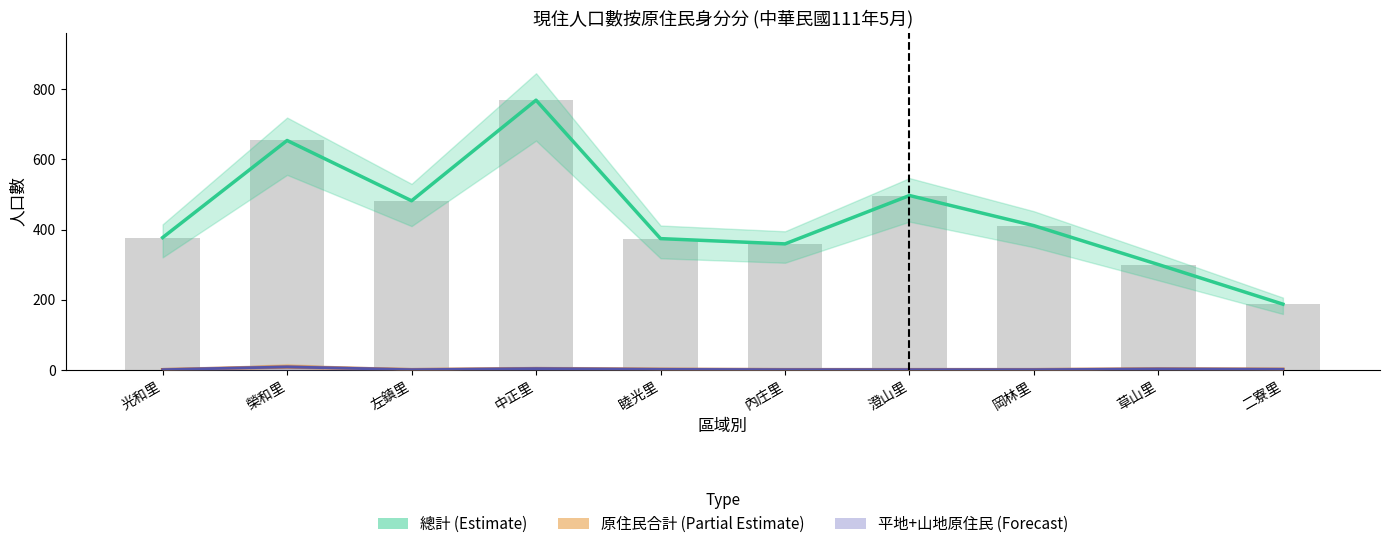

Rank the series by their maximum value, from highest to lowest.

總計 (Estimate), 原住民合計 (Partial Estimate), 平地+山地原住民 (Forecast)